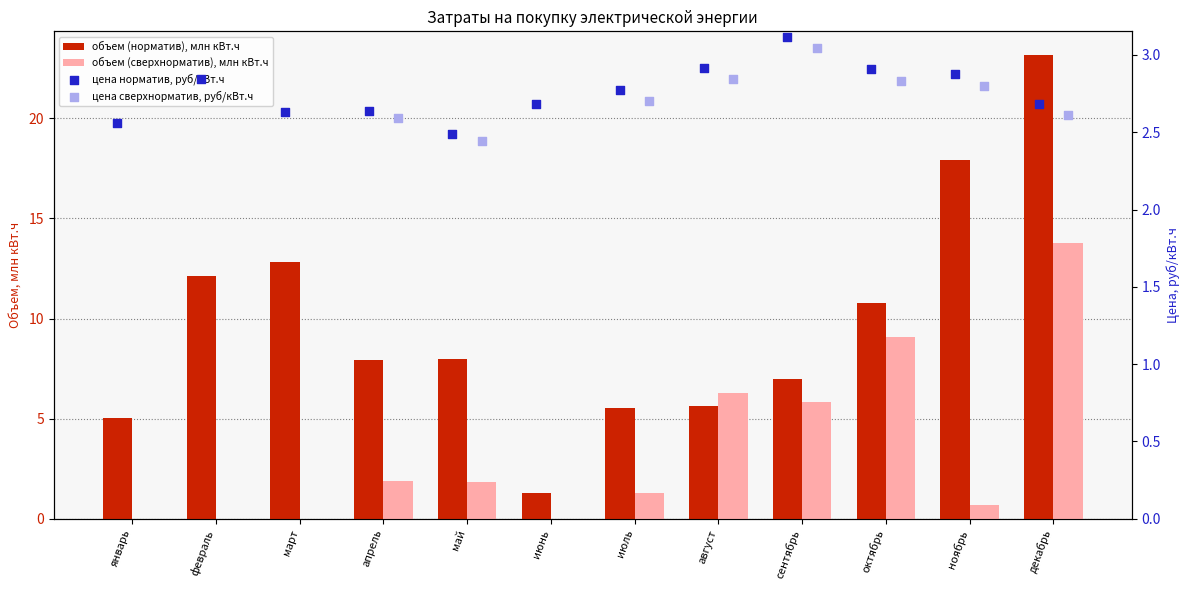

What are all the series names shown in the legend?

объем (норматив), млн кВт.ч, объем (сверхнорматив), млн кВт.ч, цена норматив, руб/кВт.ч, цена сверхнорматив, руб/кВт.ч